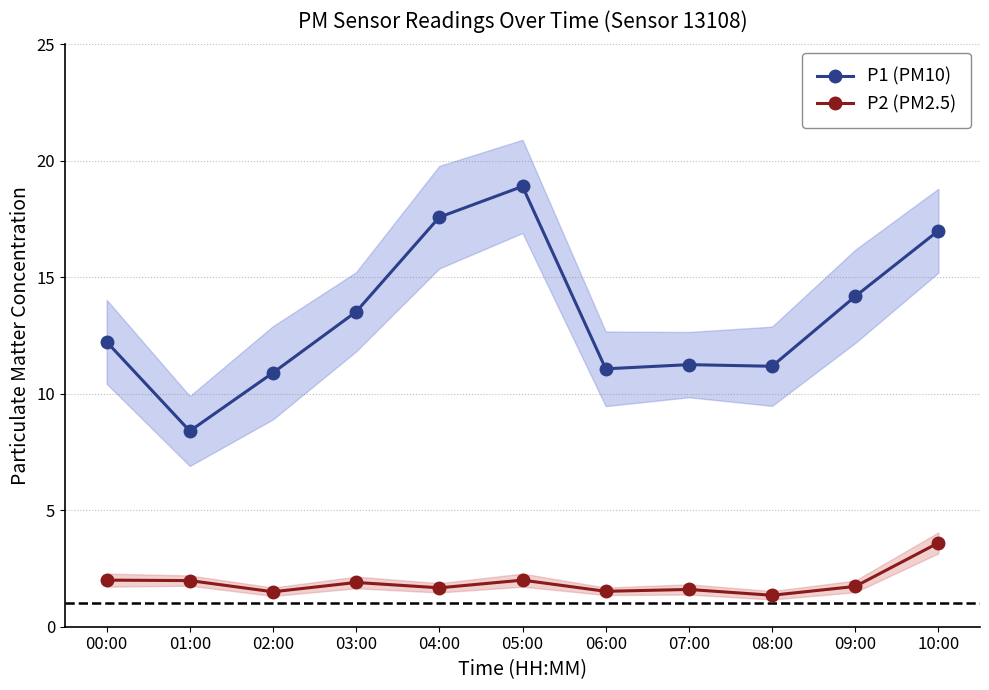

What are all the series names shown in the legend?

P1 (PM10), P2 (PM2.5)